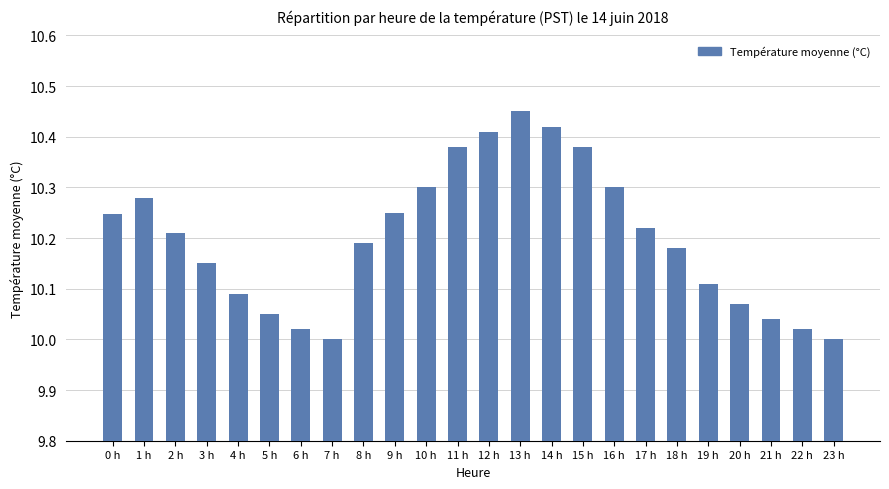

What is the label of the 12th bar from the left?

11 h